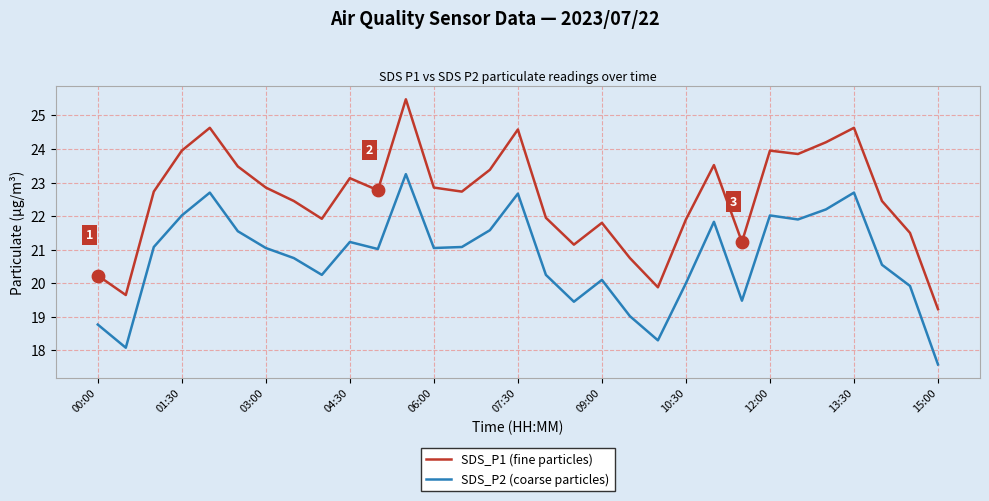

Which series has the largest total across all categories?

SDS_P1 (fine particles)